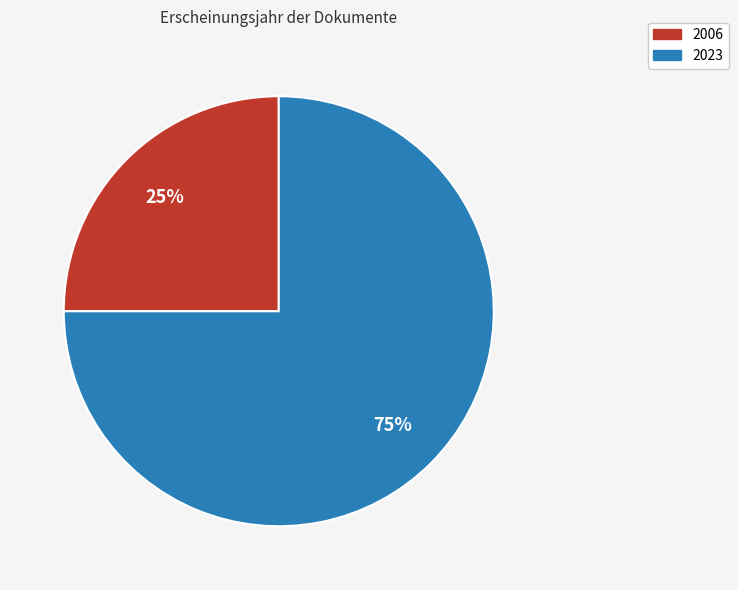

The 2023 slice represents 89% of the pie. True or false?

False